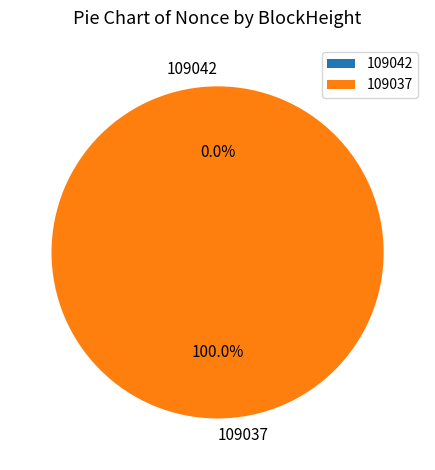

Rank the categories by value from highest to lowest.

109037, 109042